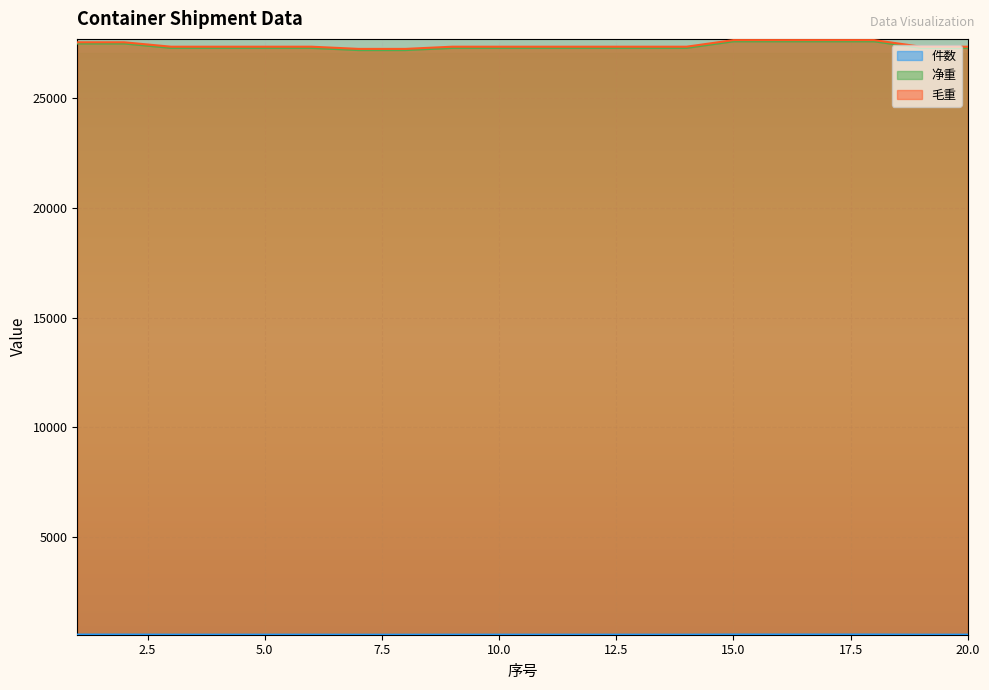

True or false: 净重 has more than 0 interior local peaks.

False